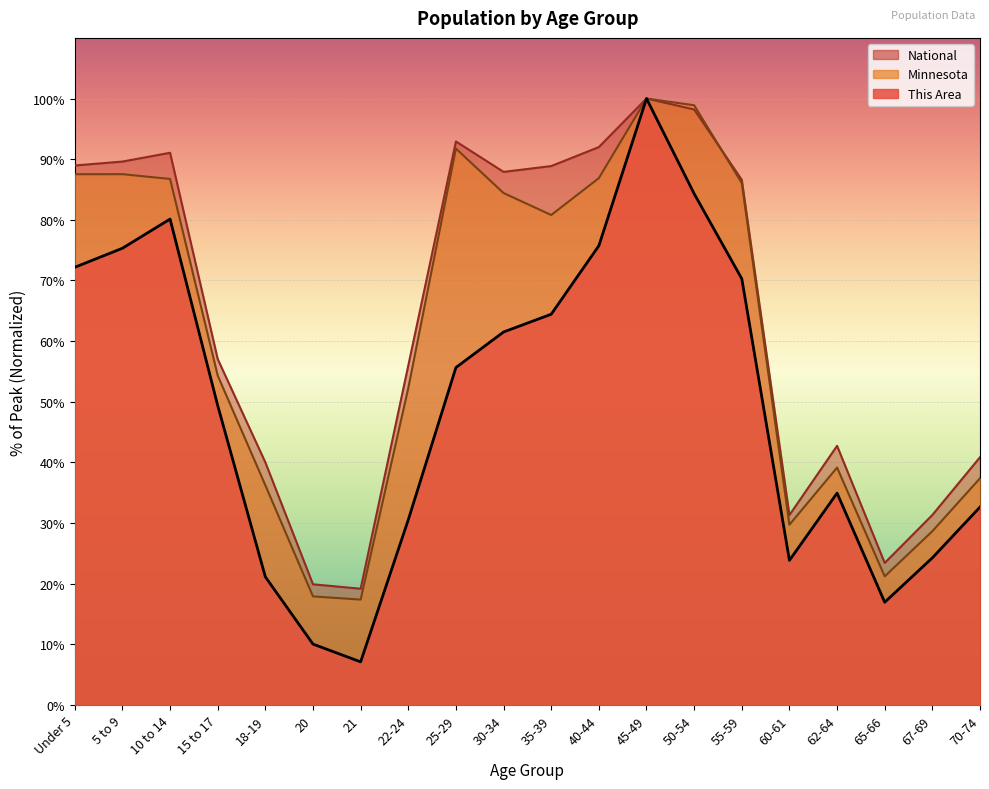

What is the total value across all series at 15 to 17?

160.7